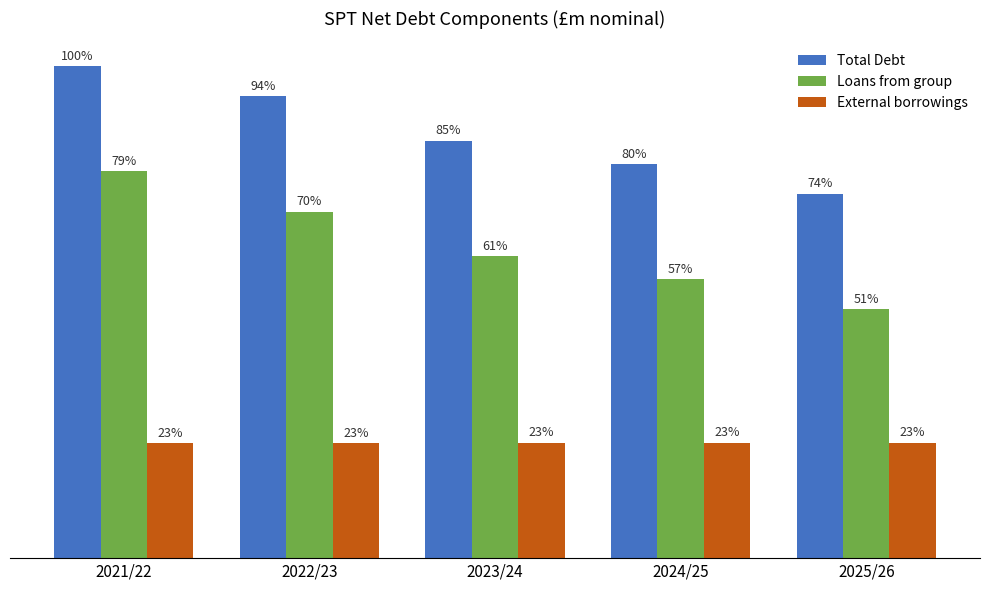

What is the label of the 4th bar from the left?

2024/25